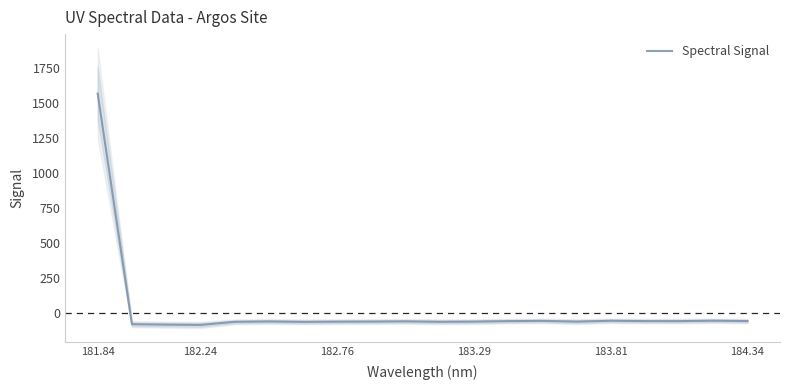

True or false: Spectral Signal has a value of -85.0 at 182.24.

True